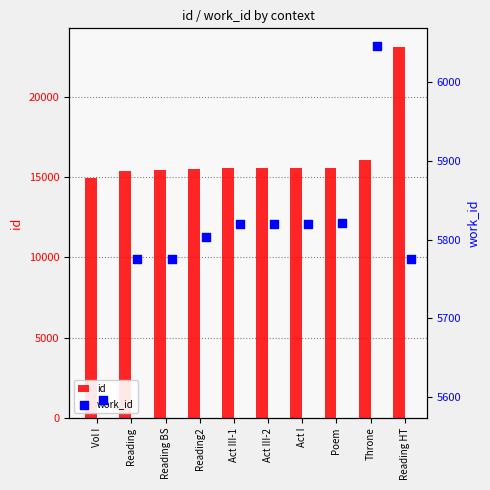

What is the total value across all series at Vol I?

20554